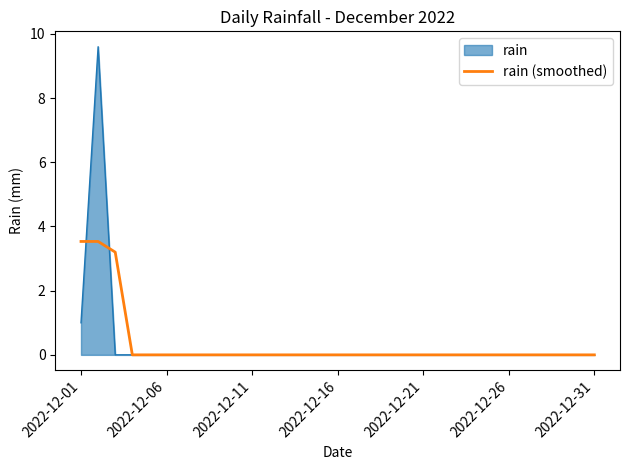

Rank the series by their maximum value, from highest to lowest.

rain, rain (smoothed)